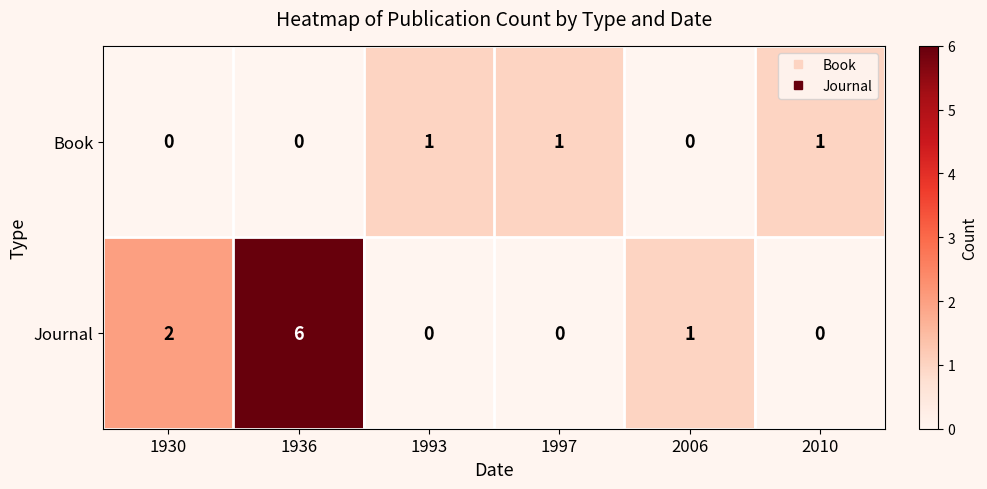

Is it true that Journal equals 1 at 1930?

False